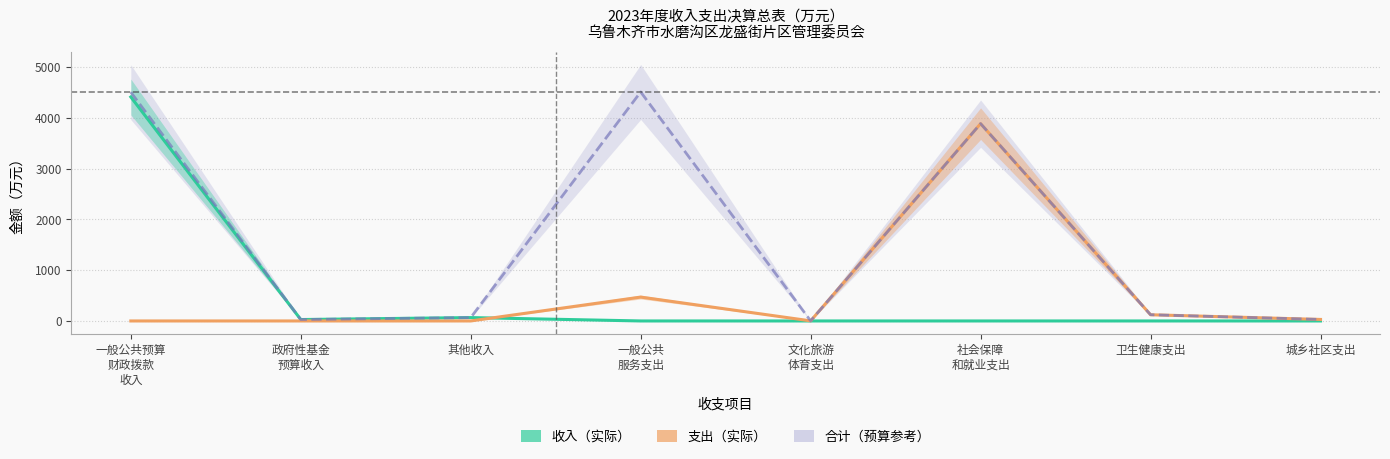

At how many categories does at least one series exceed 3281?

3